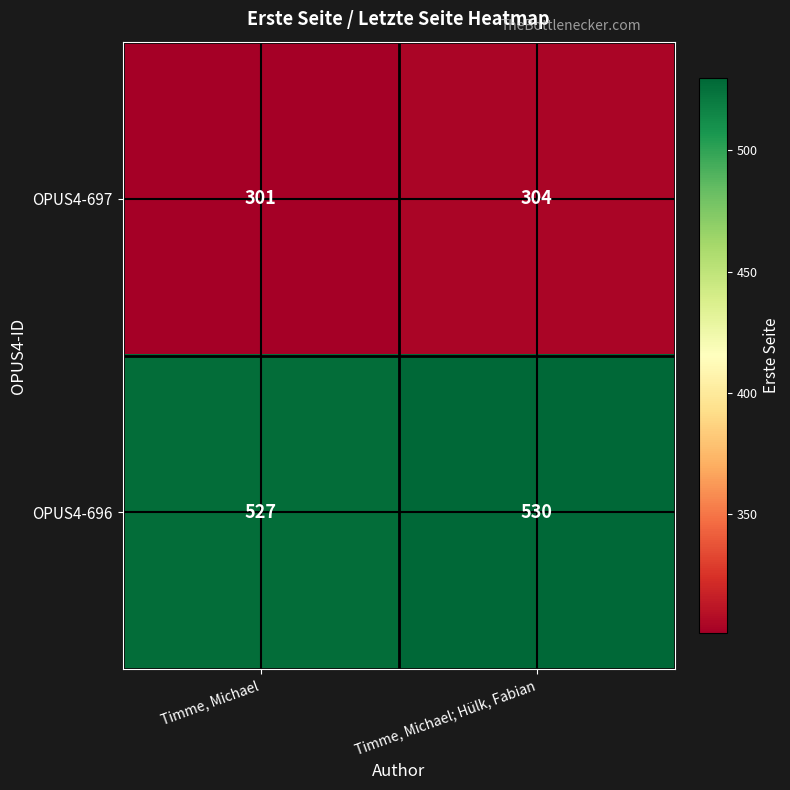

Reading left to right, extract all data points from this chart.

OPUS4-697: 301	304
OPUS4-696: 527	530